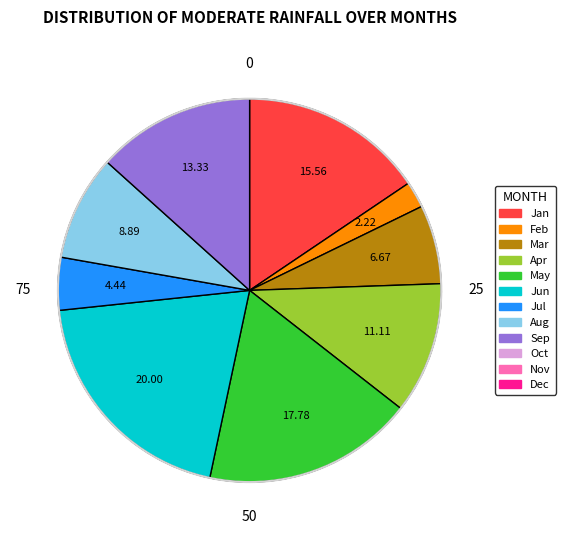

Is there a majority slice in this chart?

No